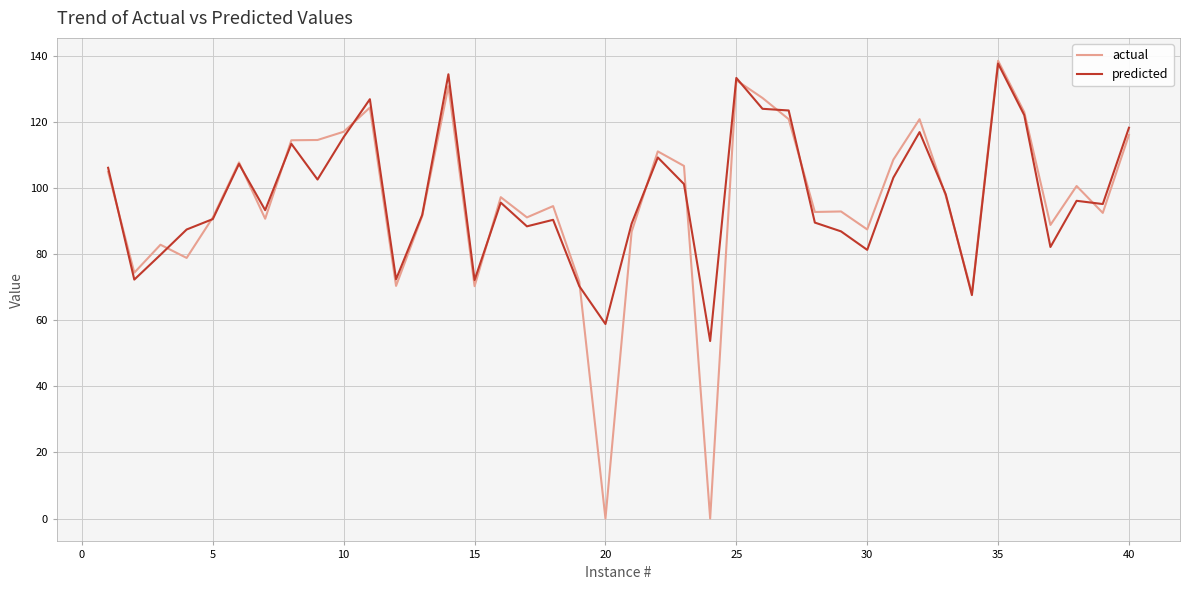

Which series has the largest range (max minus min)?

actual